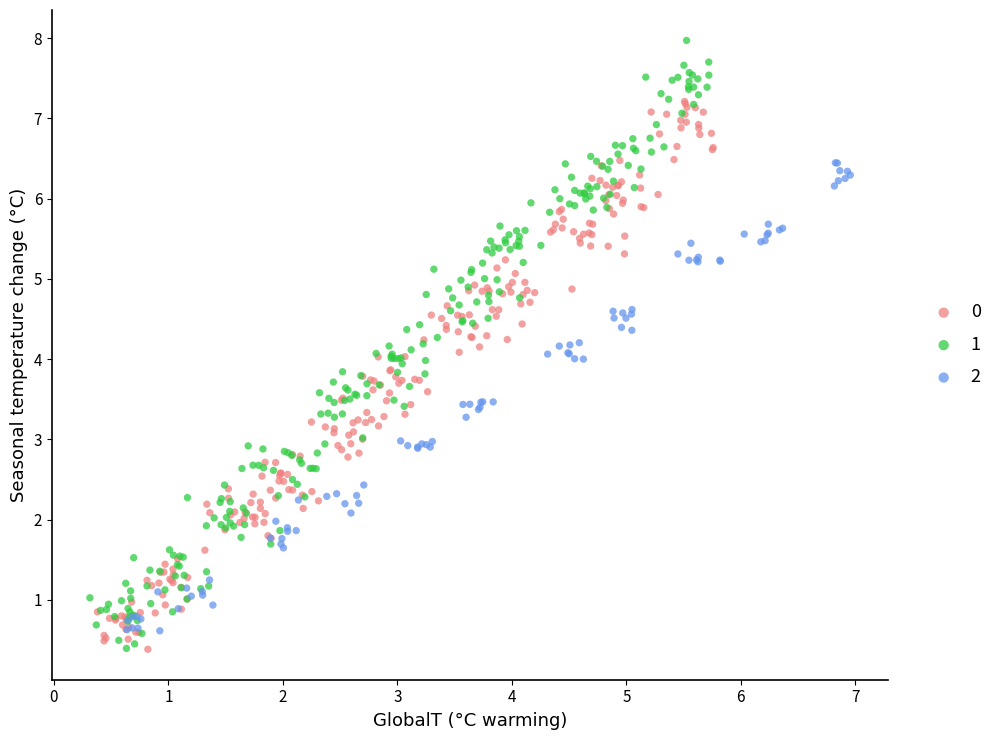

What are all the series names shown in the legend?

0, 1, 2